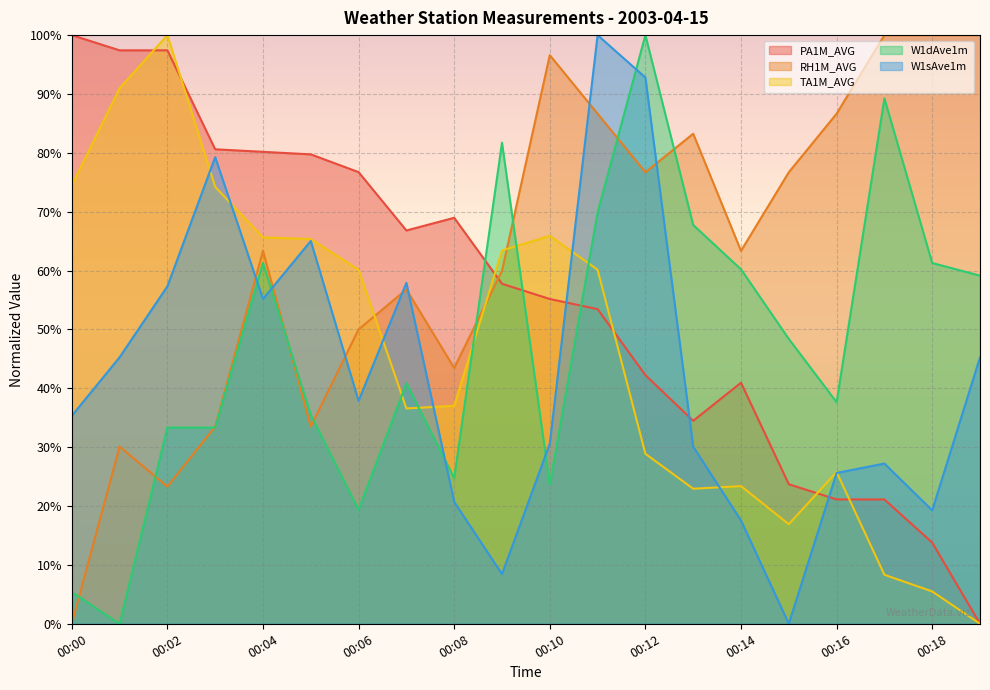

The value of W1dAve1m at 00:11 is 69.9. True or false?

True